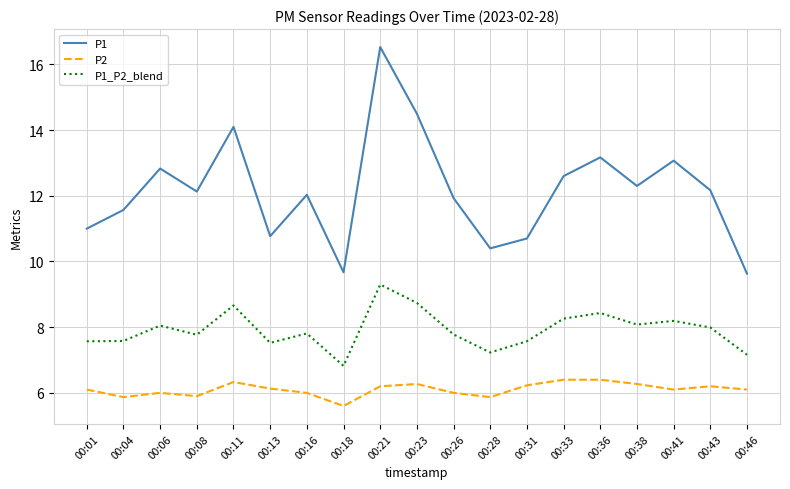

True or false: P2 has more than 2 points higher than both neighbors.

True